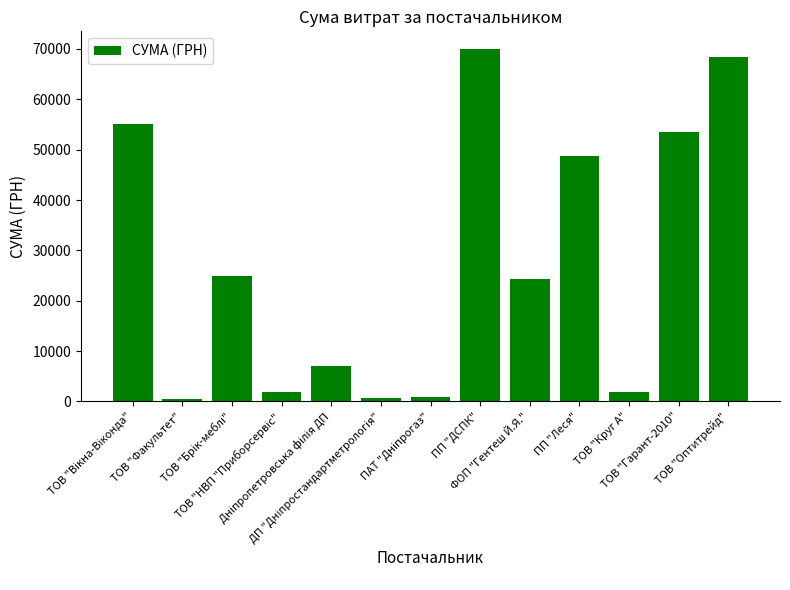

How many values are below 24289?

6